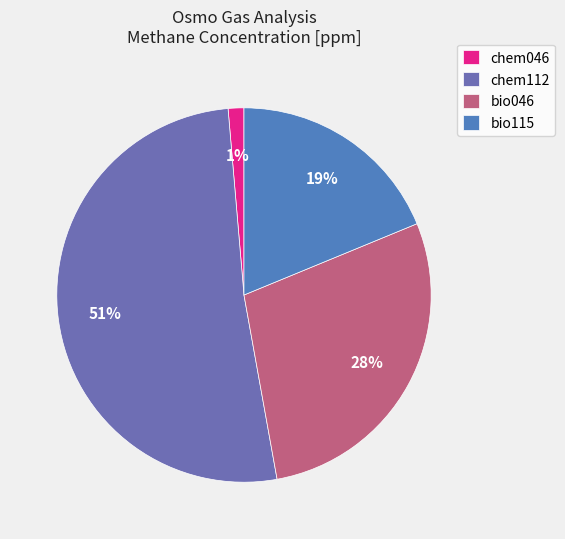

Combined, do chem112 and bio115 account for over 50%?

Yes